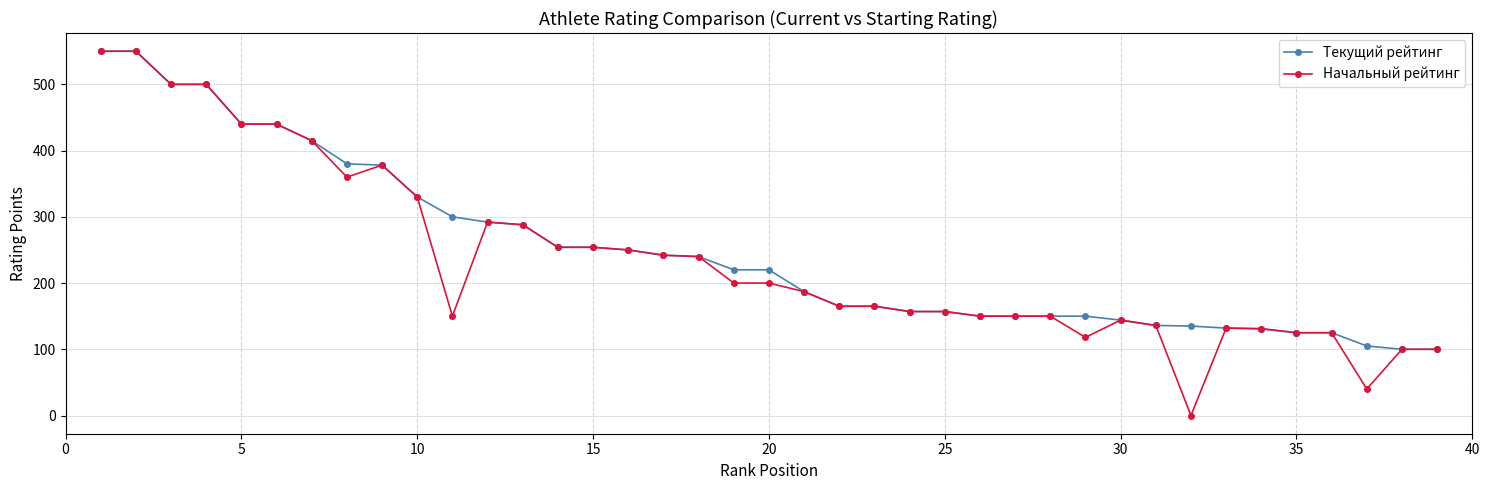

What is the value of the Текущий рейтинг point at the 20th from the left?

220